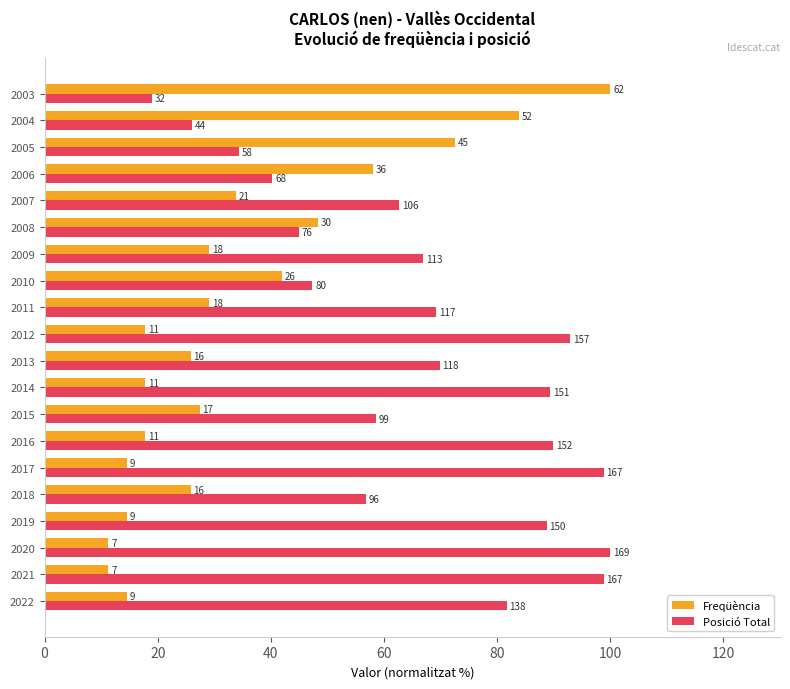

Which series has the largest total across all categories?

Posició Total